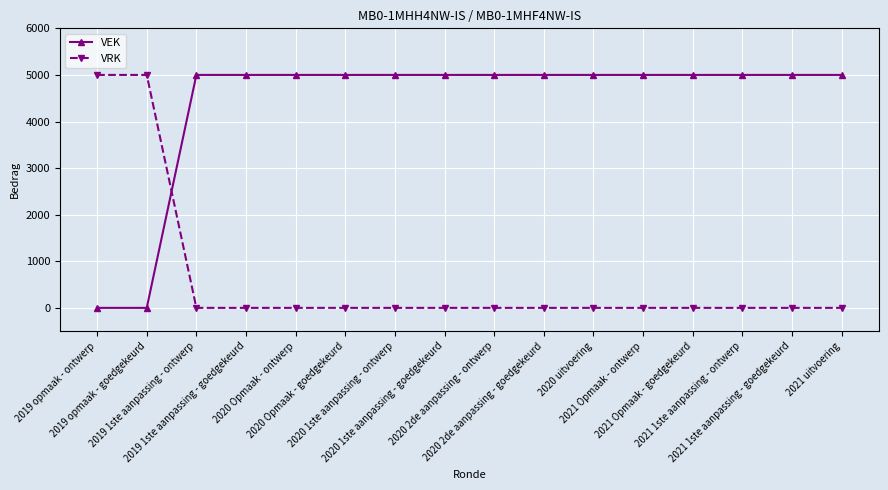

What is the difference between the maximum and minimum values in the VEK series?

5000